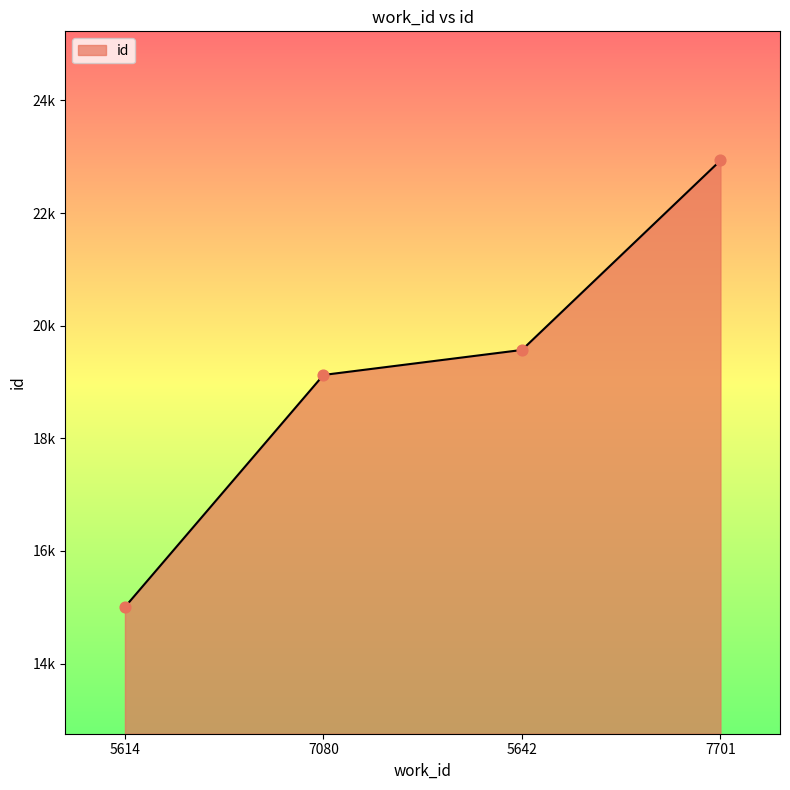

Between 5614 and 7701, which is larger?

7701